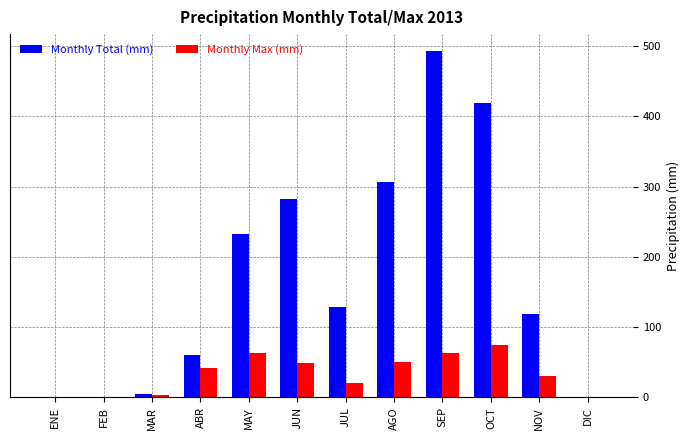

What is the sum of all Monthly Max (mm) values?

395.8